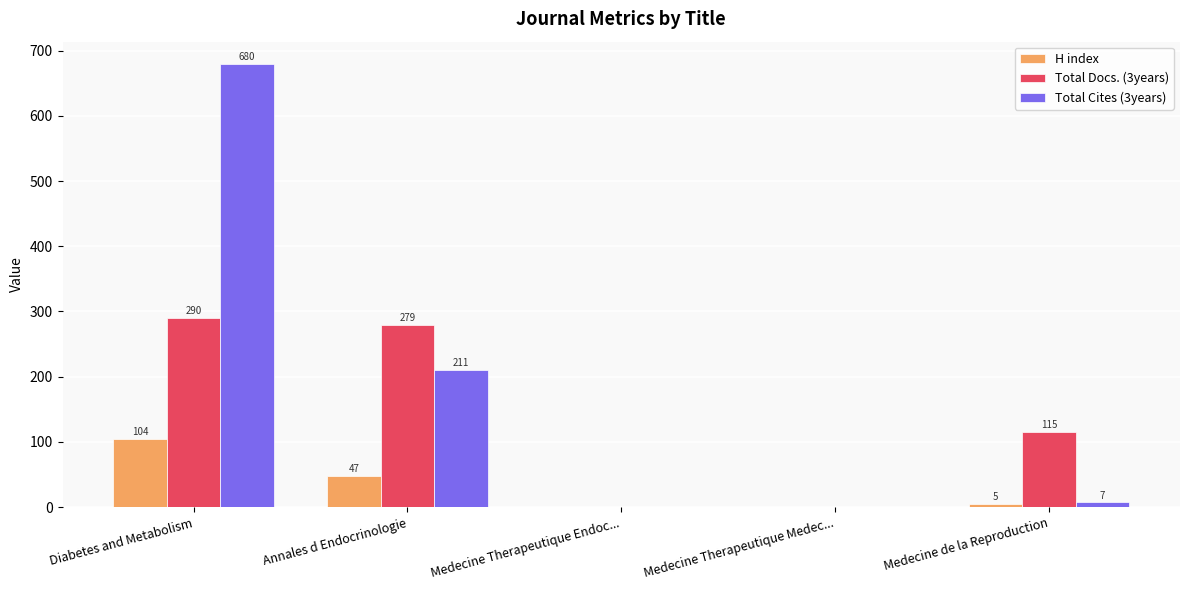

Between Annales d Endocrinologie and Medecine Therapeutique Medec..., which series saw the biggest shift?

Total Docs. (3years)